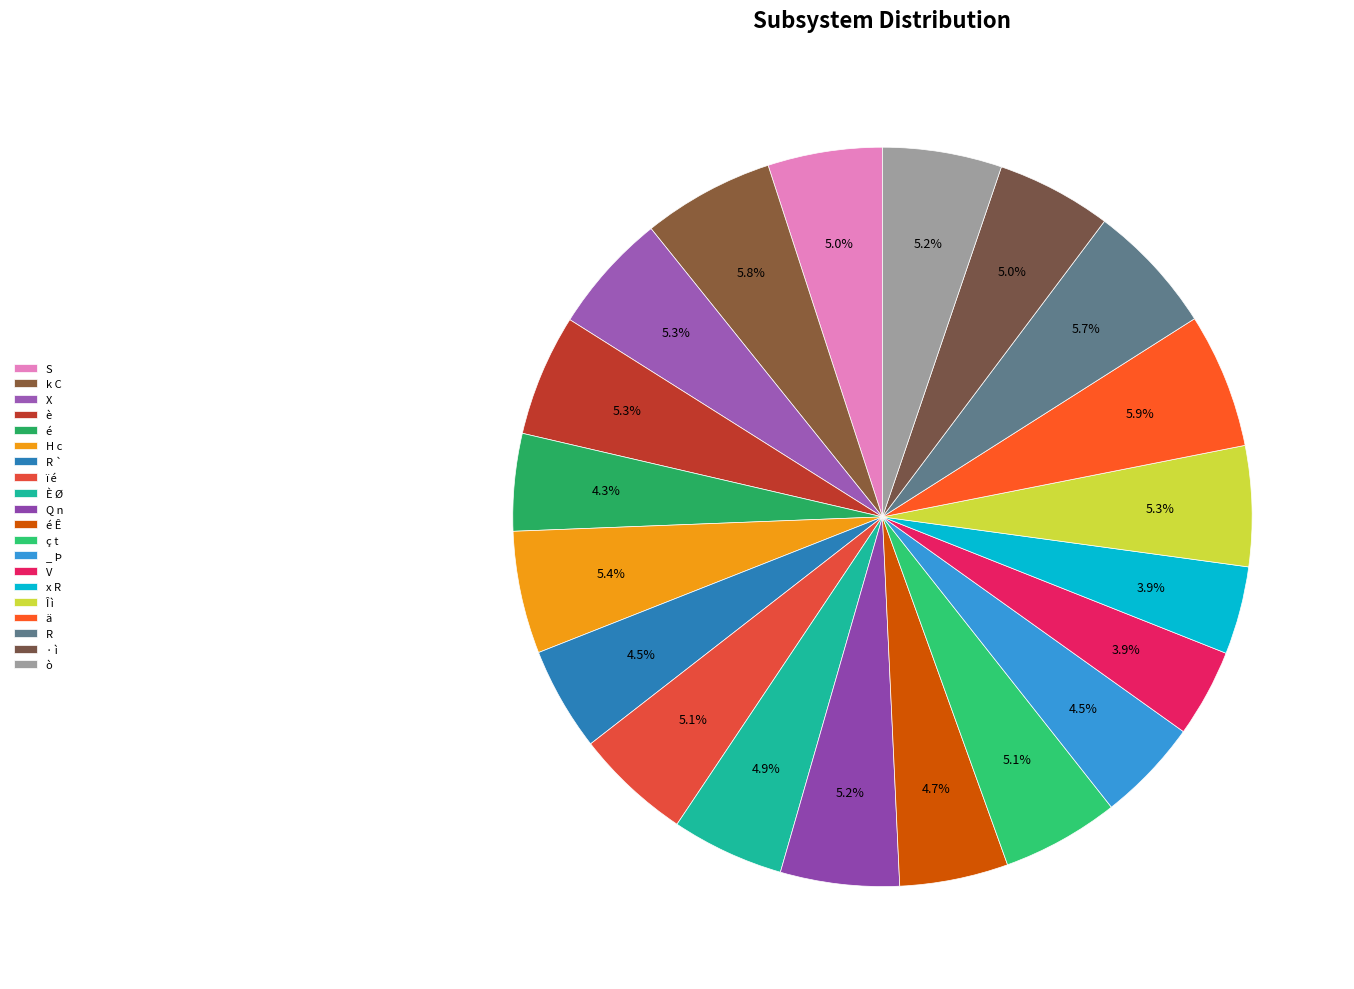

To the nearest percent, what is the combined percentage of _ Þ and È Ø?

9%